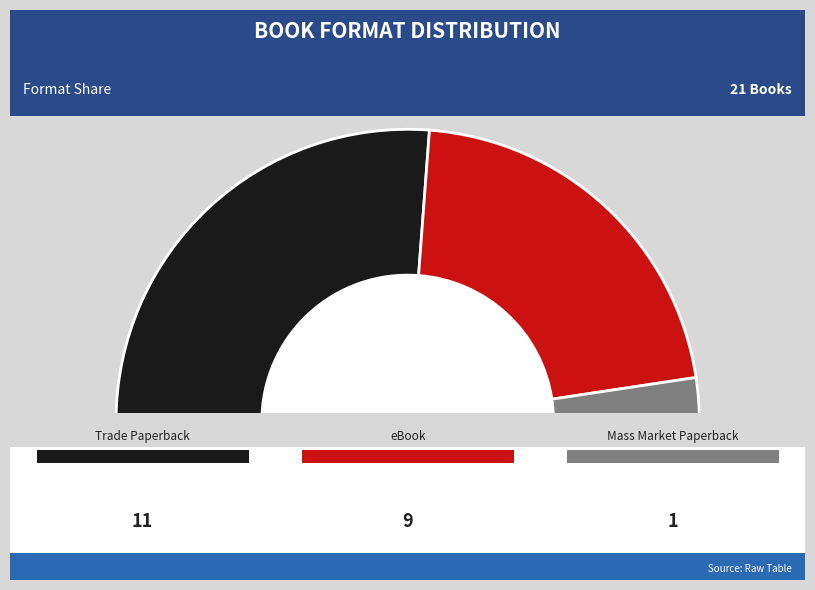

What is the majority slice?

Trade Paperback